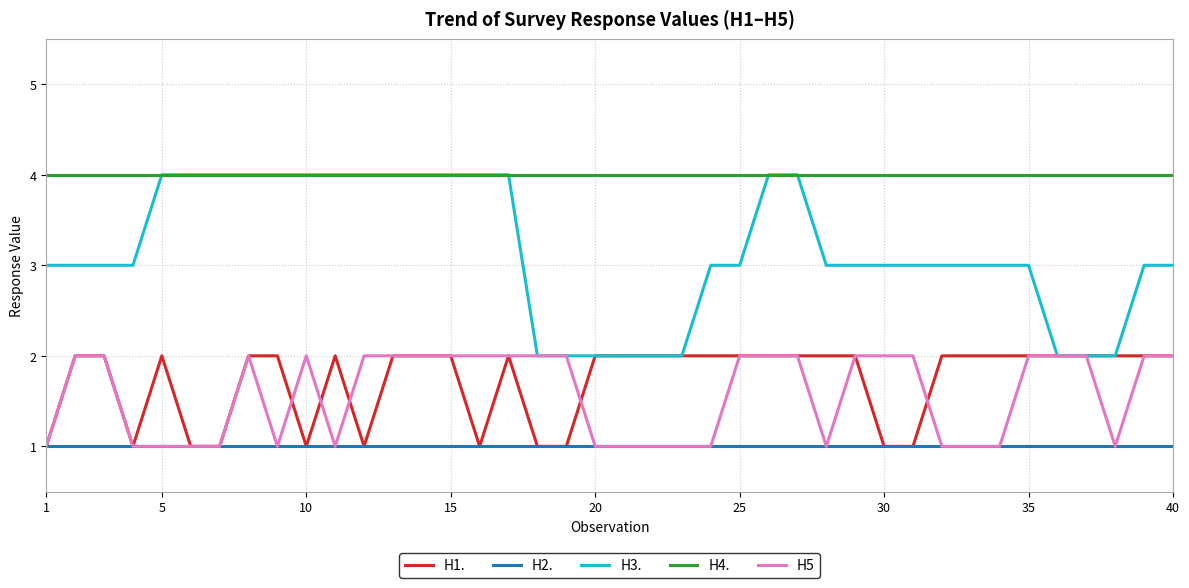

True or false: H5 has more than 0 points higher than both neighbors.

True